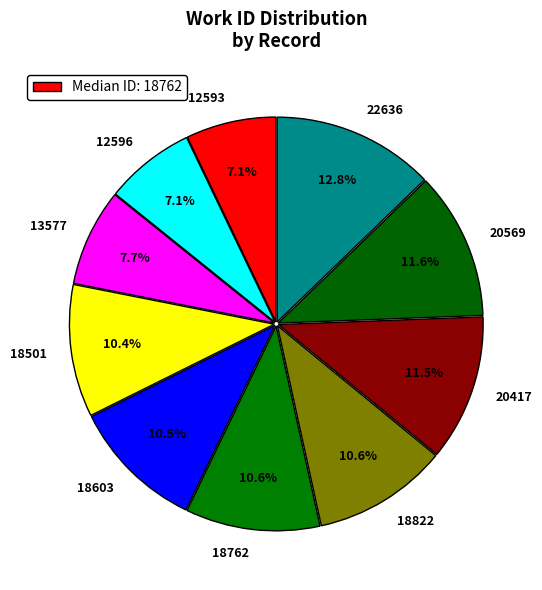

The 18822 slice represents 11% of the pie. True or false?

True